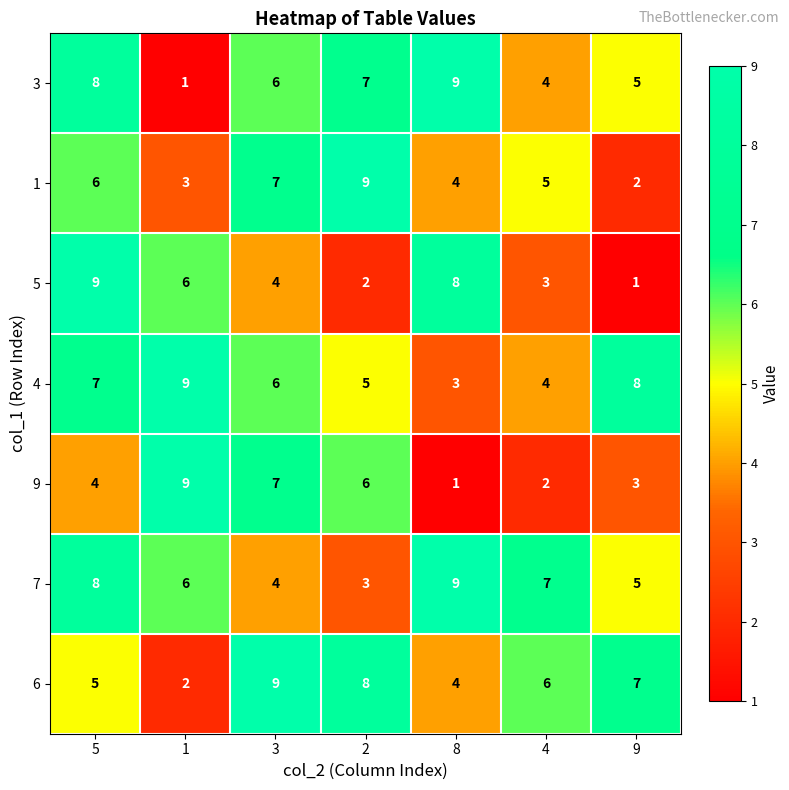

Between 5 and 4, which series saw the biggest shift?

5